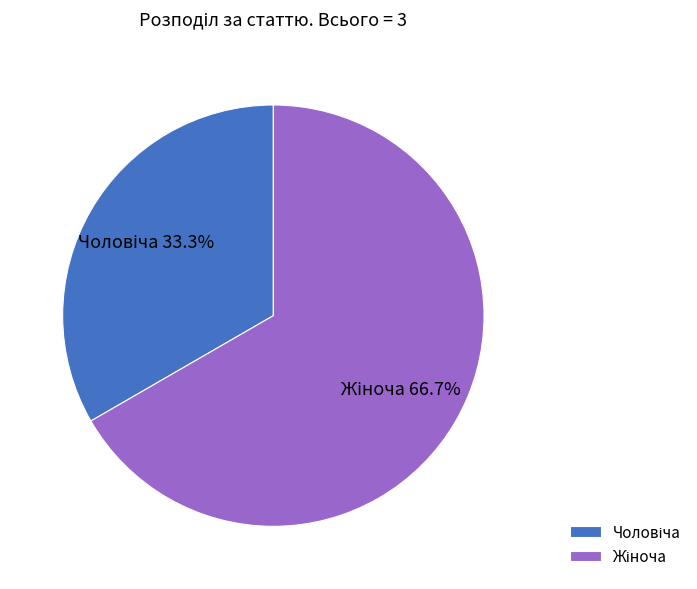

Is there a majority slice in this chart?

Yes